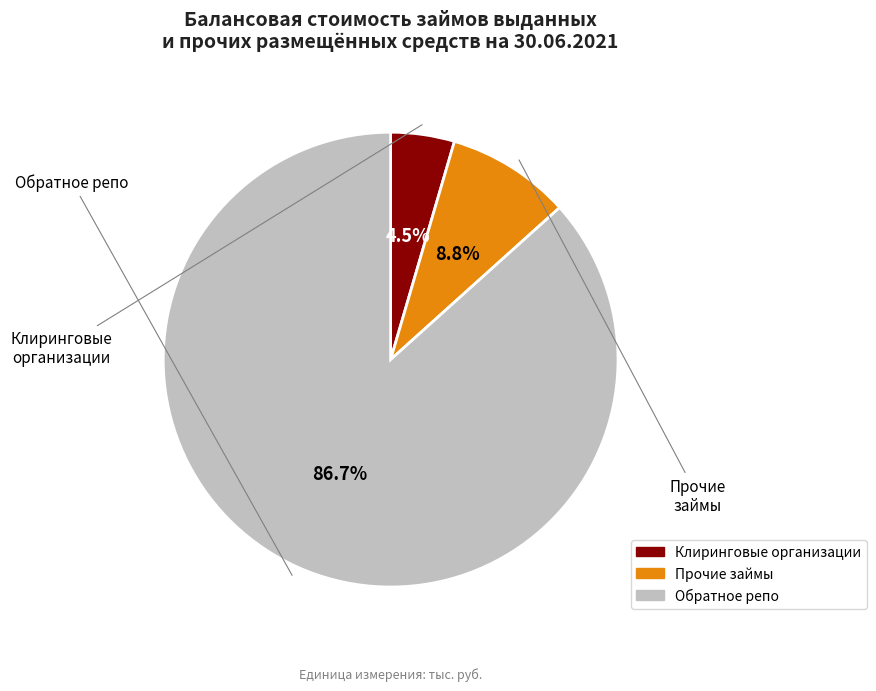

To the nearest percent, what is the average slice percentage?

33%